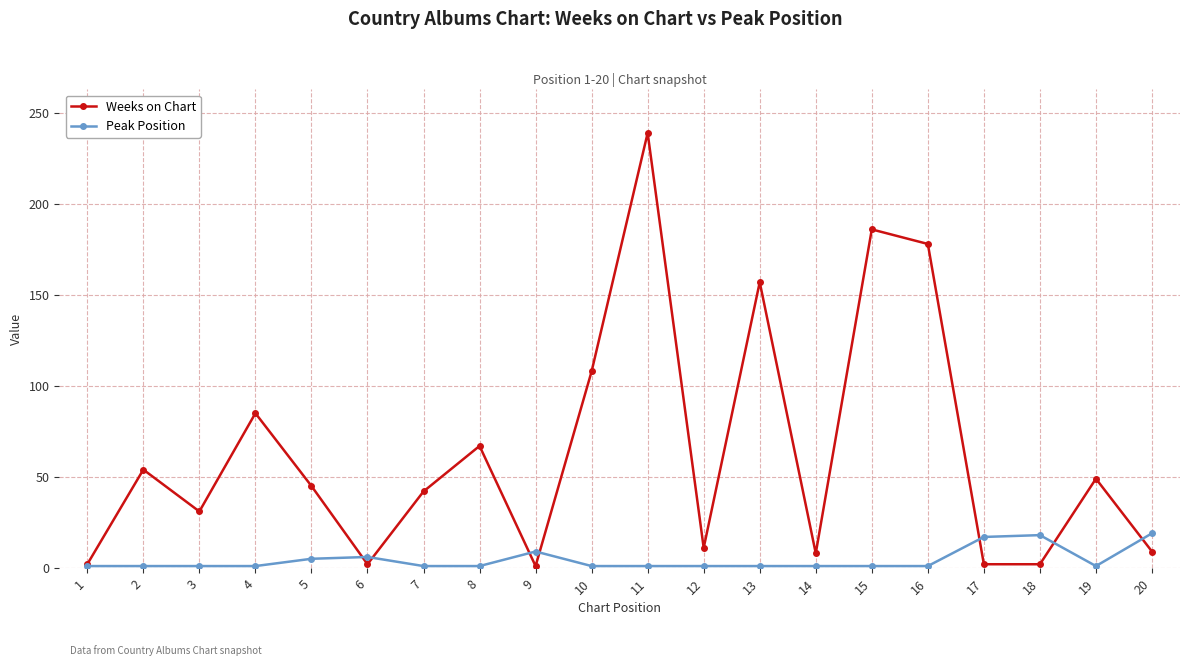

What is the highest value of the Weeks on Chart series?

239